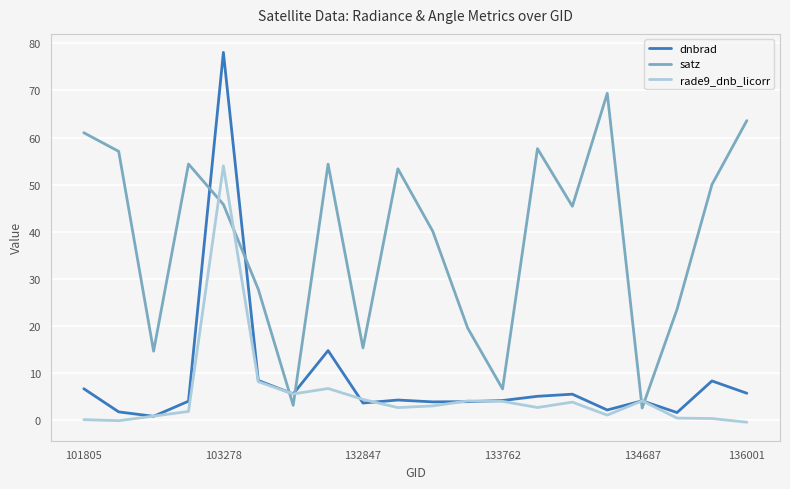

Which series has the largest range (max minus min)?

dnbrad